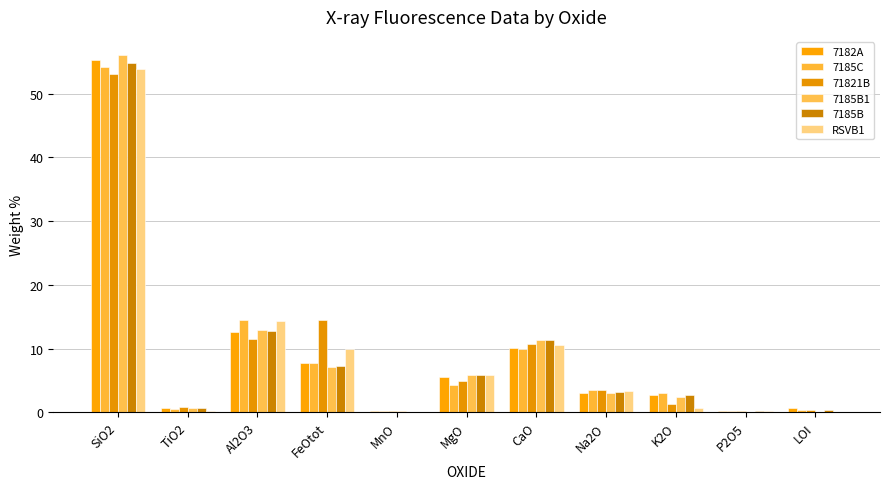

Rank the series at MnO from highest to lowest value.

7185C, 71821B, 7185B1, 7182A, 7185B, RSVB1